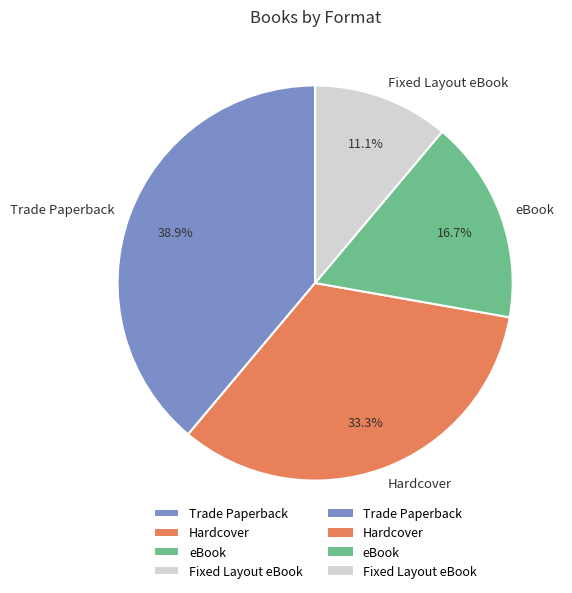

To the nearest percent, what is the average slice percentage?

25%